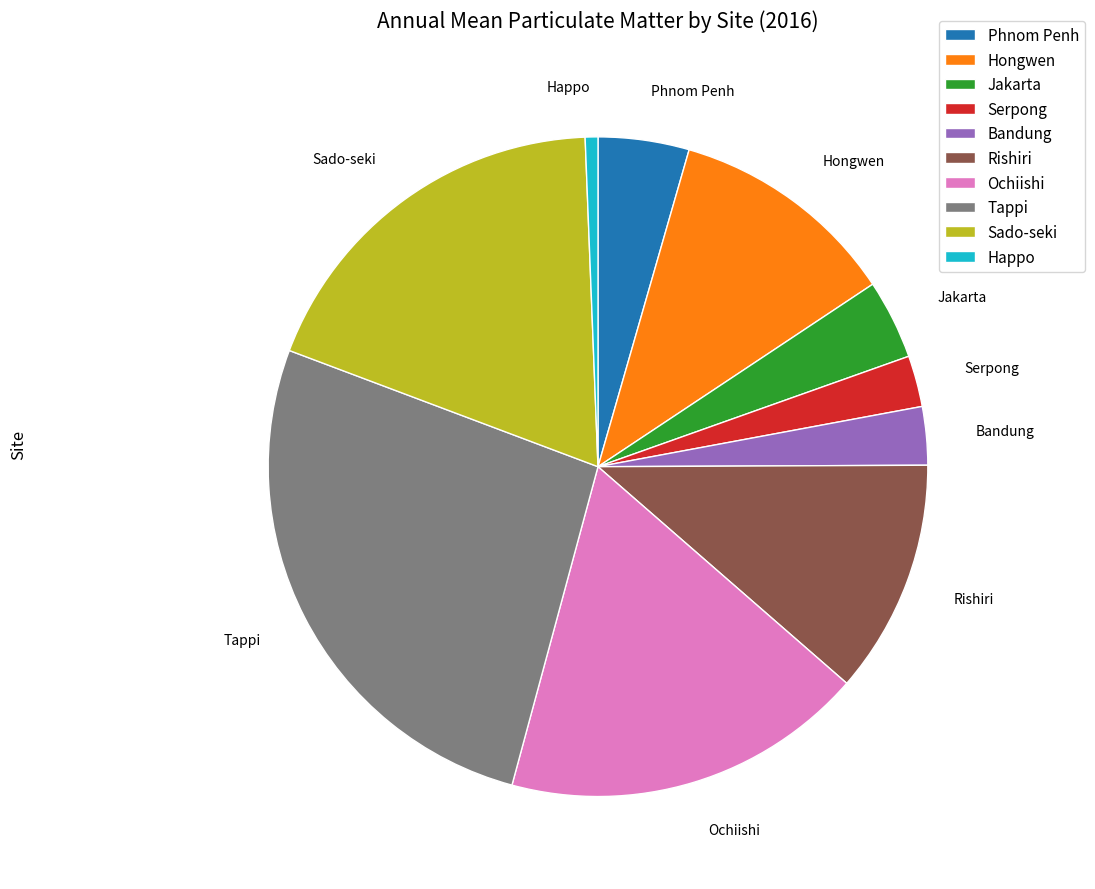

Between Happo and Ochiishi, which is larger?

Ochiishi